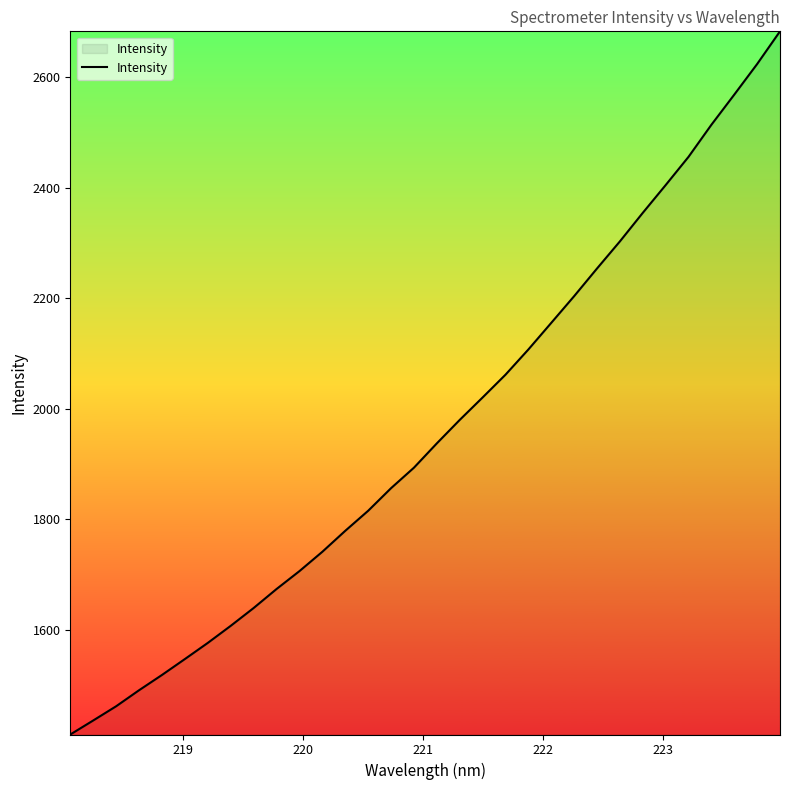

What is the average value?

1961.4